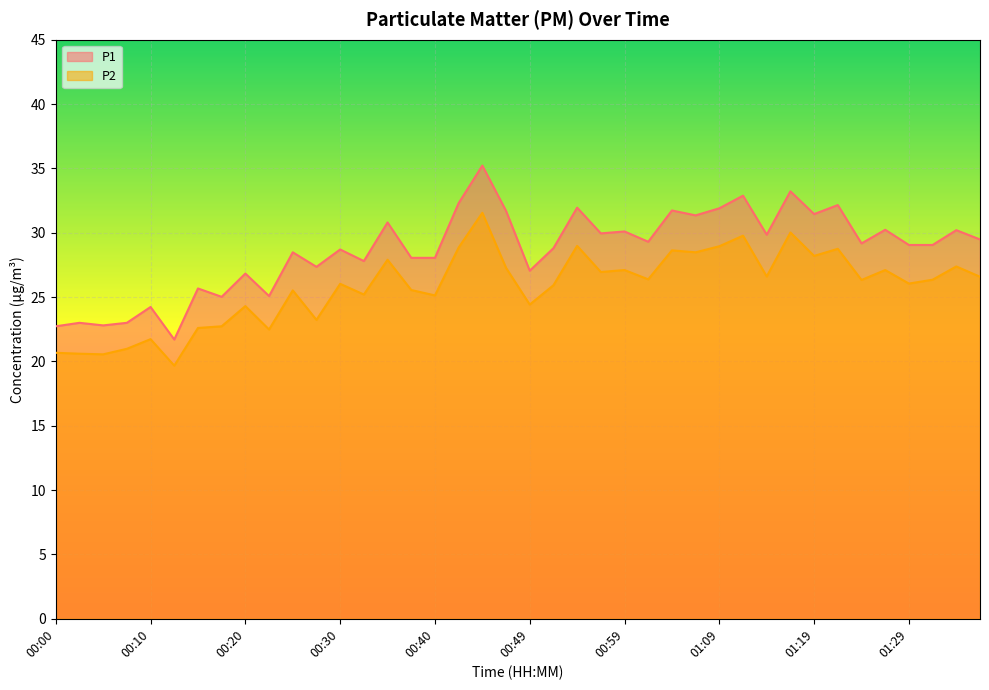

True or false: P2 has a value of 29.0 at 00:54.

True